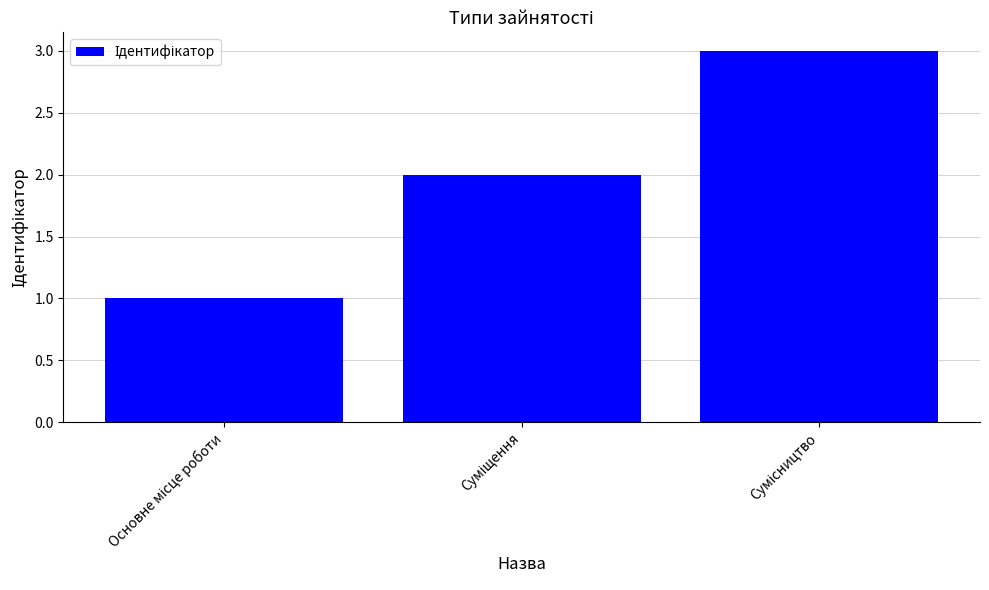

What is the maximum value shown in the chart?

3